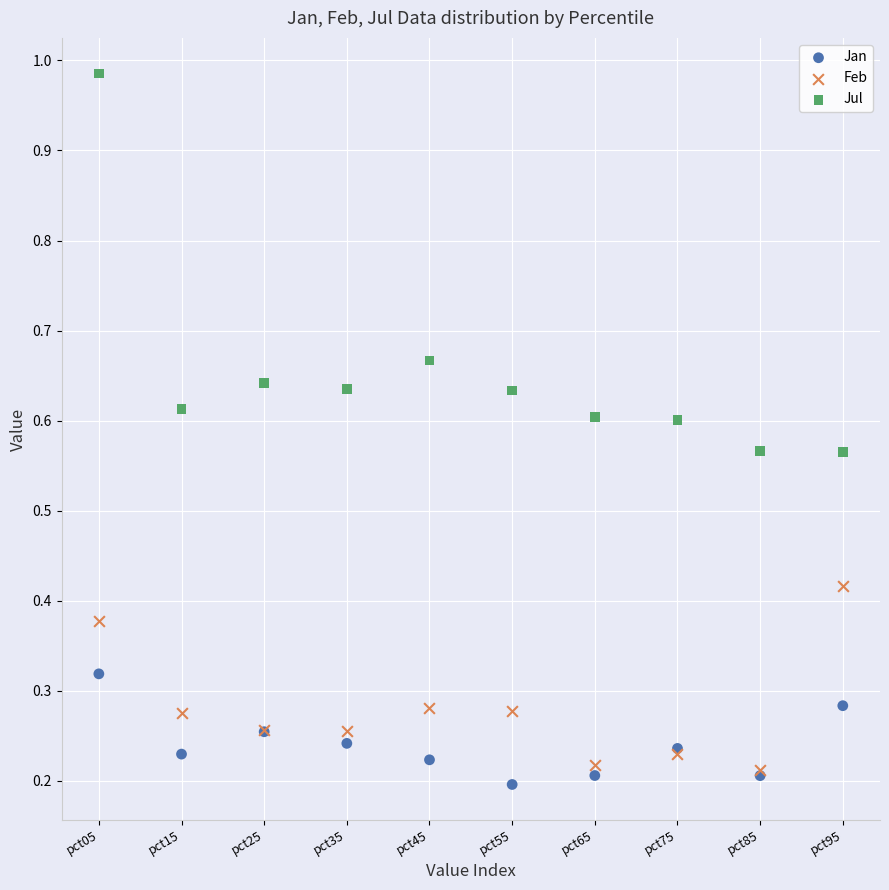

What are all the series names shown in the legend?

Jan, Feb, Jul